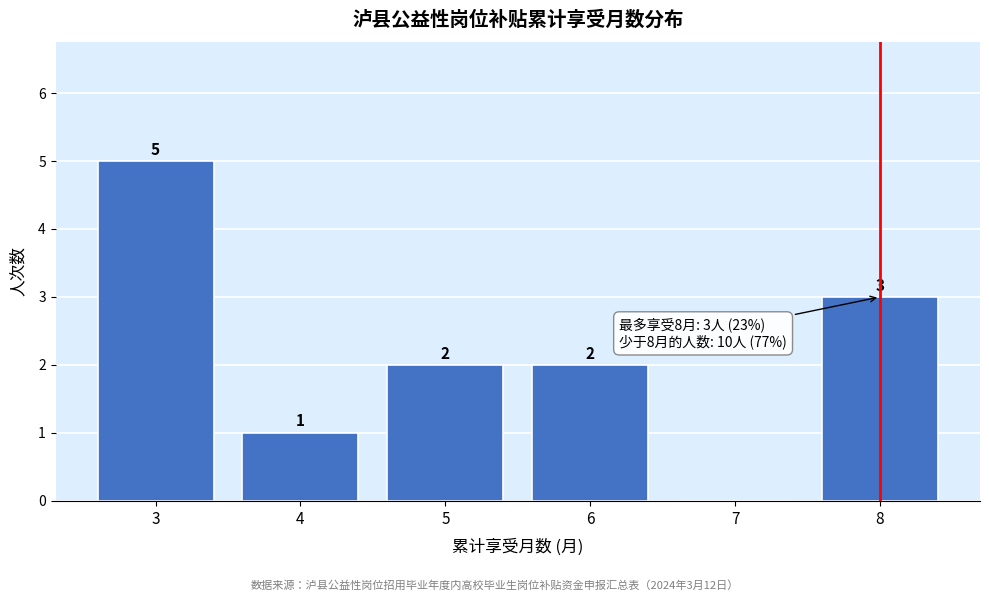

Over which range of the x-axis is the bar tallest?

2.5 to 3.5